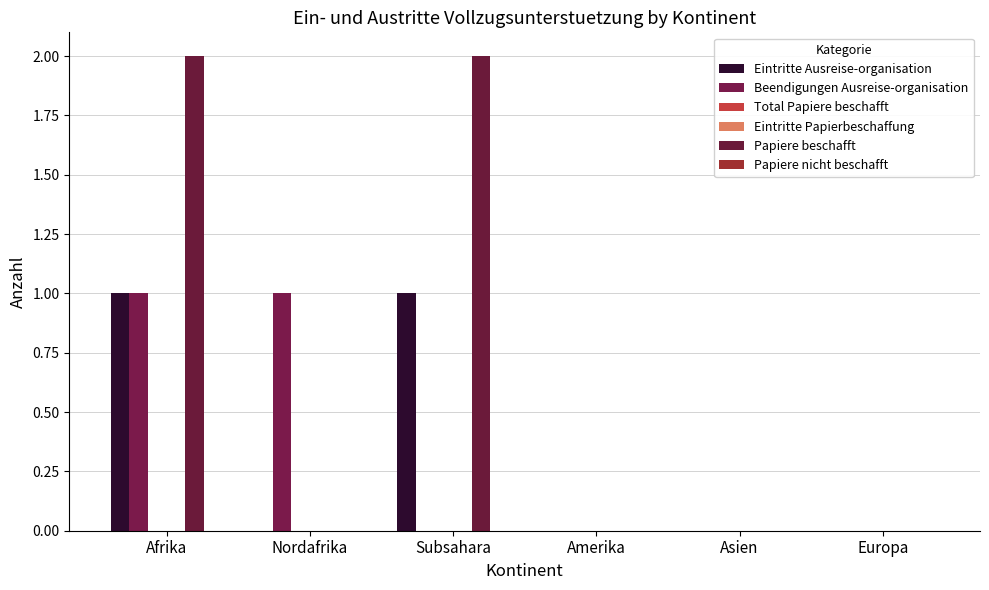

What is the label of the 1st bar from the right?

Europa